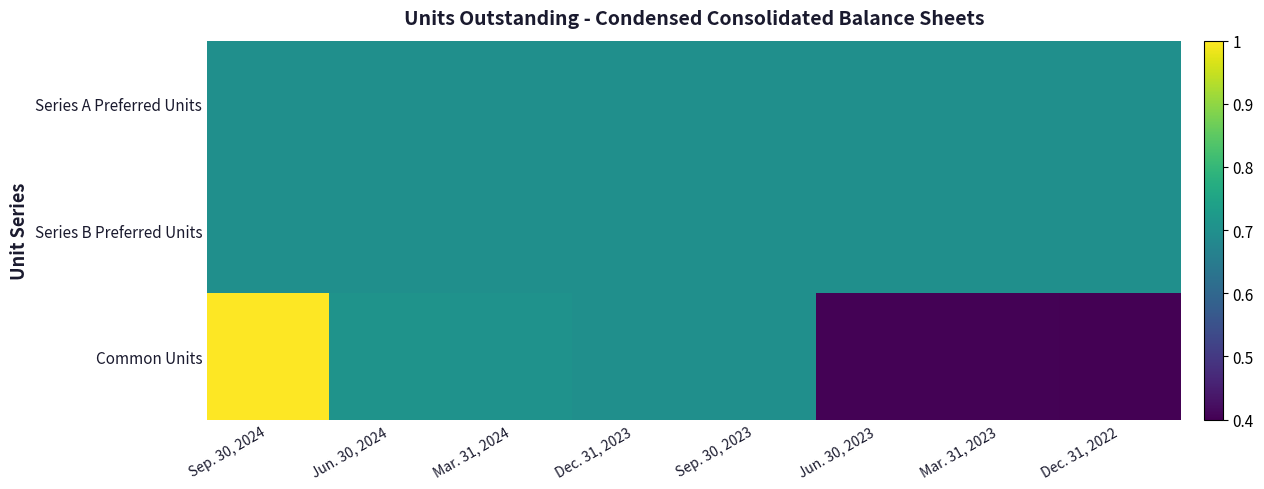

At Jun. 30, 2024, list the series in order from largest to smallest.

Common Units, Series A Preferred Units, Series B Preferred Units